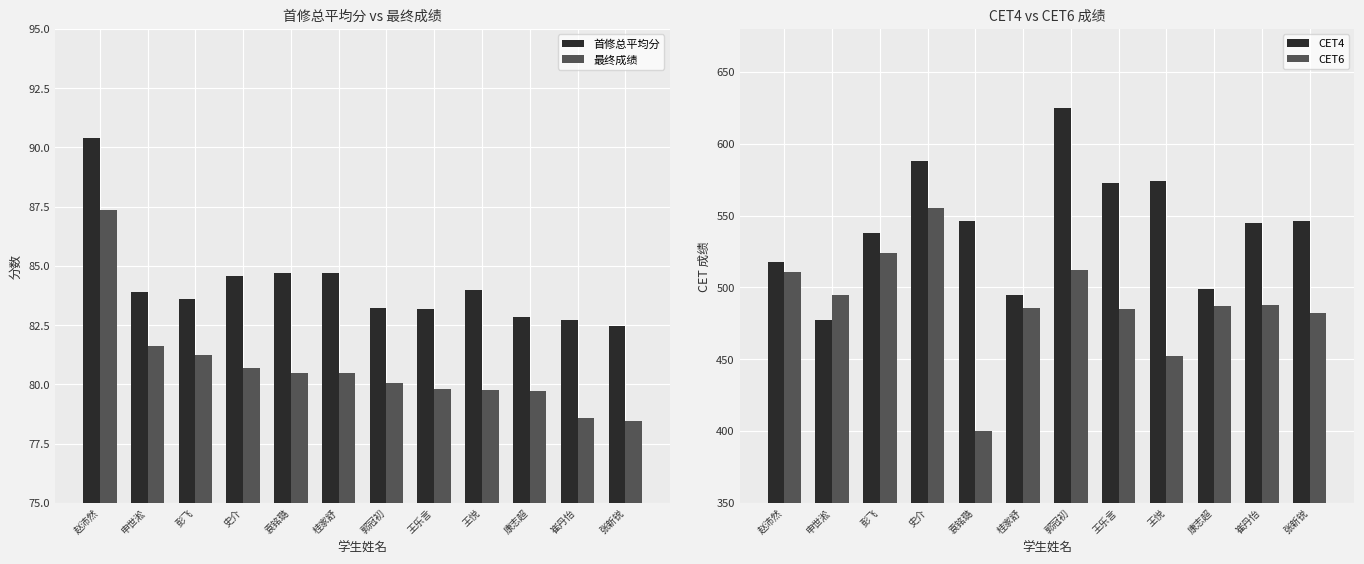

How many data points does each series have?

12